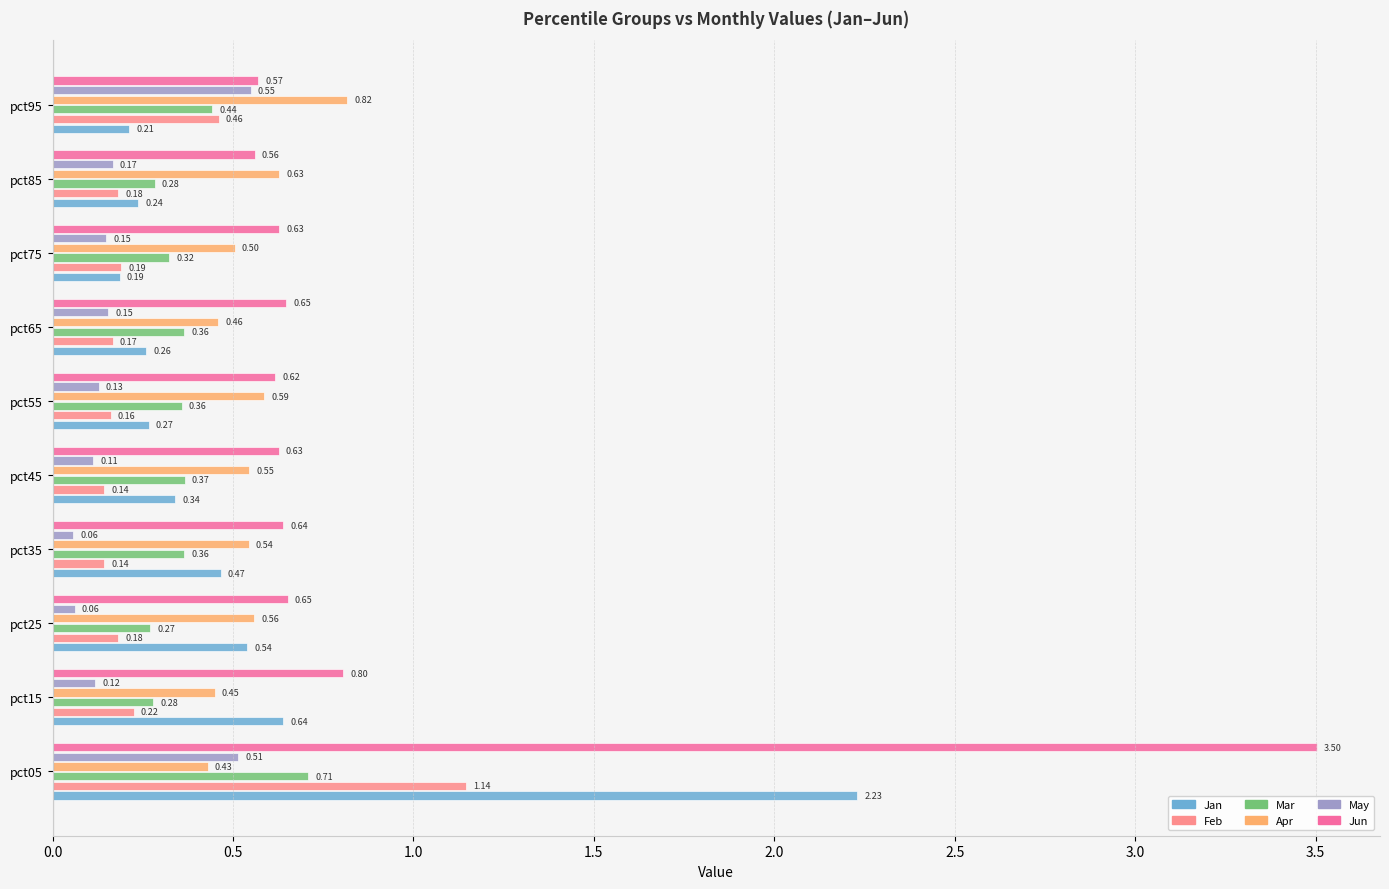

Which series has the widest spread of values?

Jun